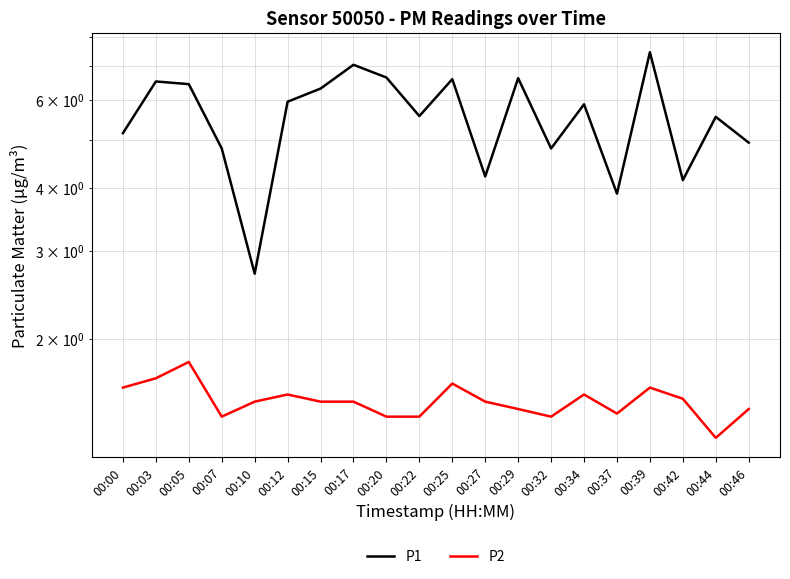

Is this an area chart (filled region under the line)?

No